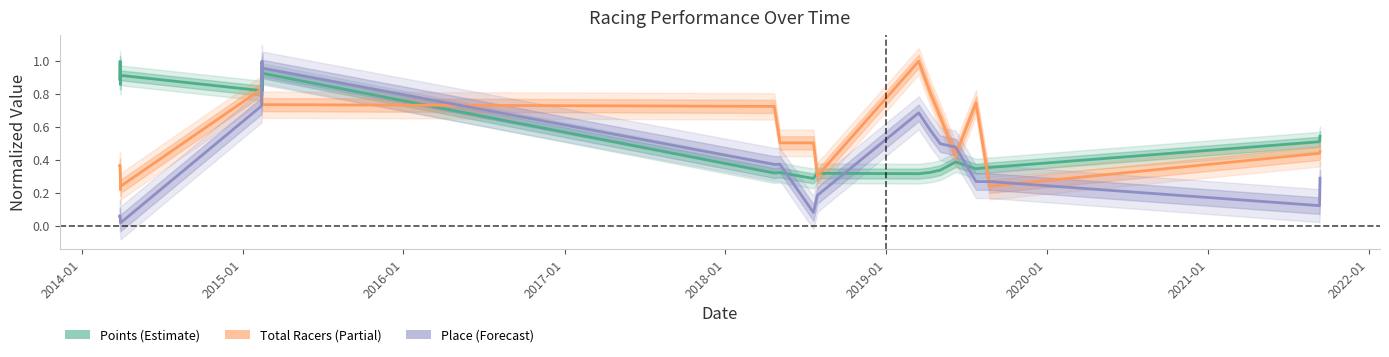

In Points (Estimate), how many points are higher than both neighbors (excluding endpoints)?

7